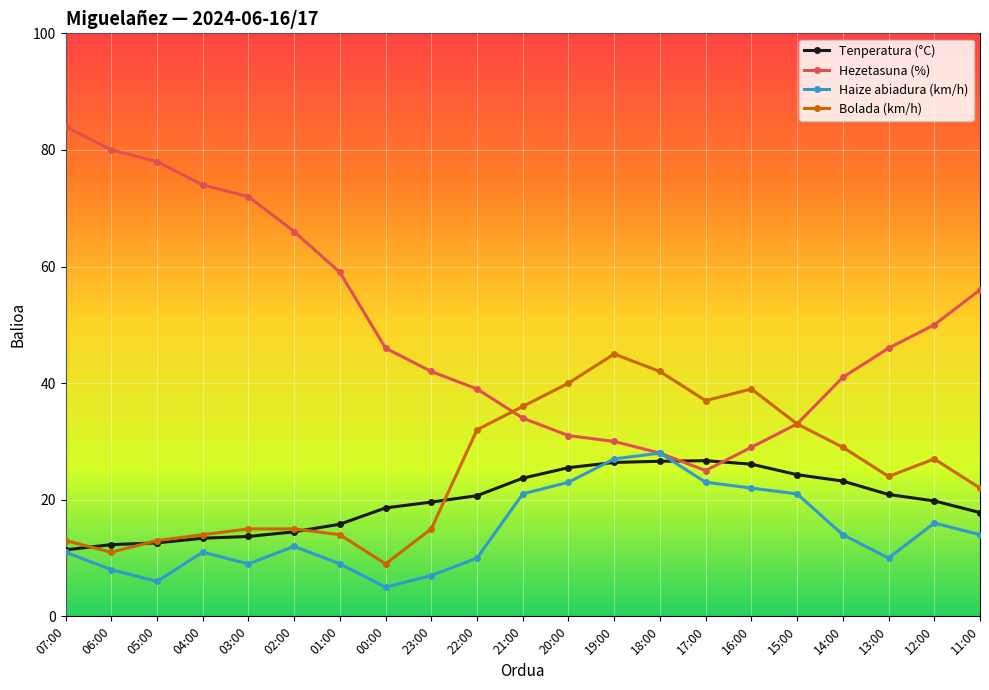

What is the label of the 8th point from the right?

18:00